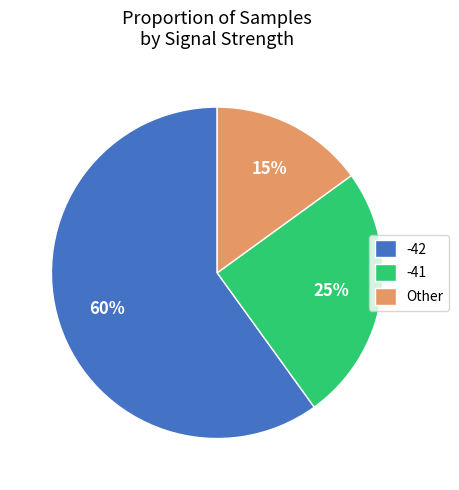

What is the largest slice in the pie chart?

-42